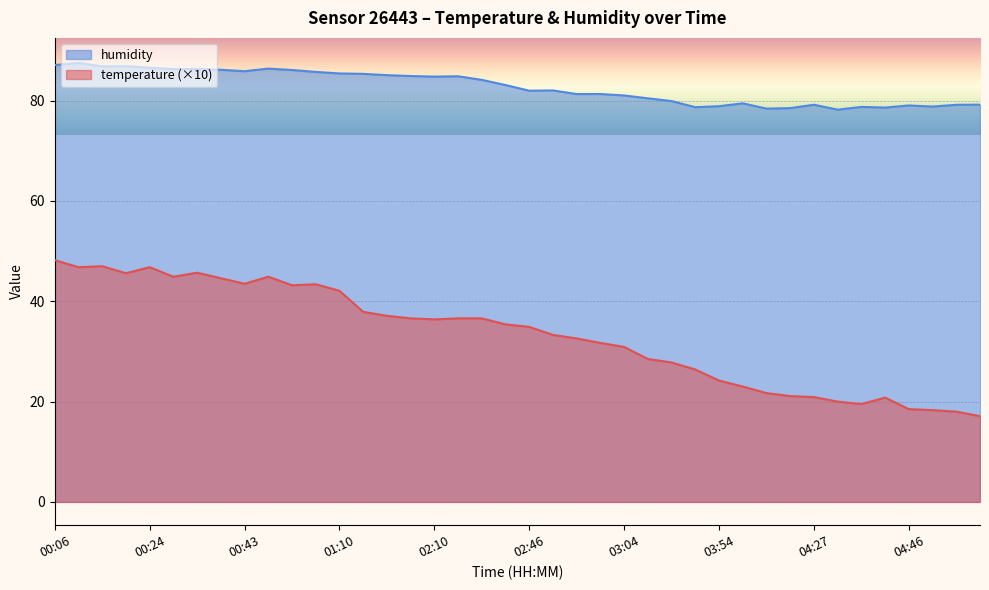

Reading left to right, what are all the values shown in this chart?

temperature: 00:06=48.2	00:08=46.8	00:11=47.0	00:18=45.6	00:24=46.8	00:31=44.9	00:38=45.7	00:41=44.6	00:43=43.5	00:46=44.9	00:49=43.2	00:55=43.4	01:10=42.1	01:47=37.9	01:53=37.1	02:07=36.6	02:10=36.4	02:16=36.6	02:27=36.6	02:37=35.4	02:46=34.9	02:49=33.3	02:55=32.6	02:58=31.7	03:04=30.9	03:28=28.5	03:31=27.8	03:48=26.4	03:54=24.2	04:08=23.0	04:21=21.7	04:24=21.1	04:27=20.9	04:33=20.0	04:36=19.5	04:39=20.8	04:46=18.5	04:49=18.3	04:55=18.0	05:01=17.1
humidity: 00:06=87.1	00:08=87.5	00:11=86.8	00:18=86.9	00:24=86.6	00:31=86.3	00:38=86.3	00:41=86.2	00:43=85.9	00:46=86.4	00:49=86.1	00:55=85.7	01:10=85.4	01:47=85.3	01:53=85.1	02:07=84.9	02:10=84.8	02:16=84.9	02:27=84.2	02:37=83.1	02:46=82.0	02:49=82.0	02:55=81.3	02:58=81.3	03:04=81.0	03:28=80.5	03:31=79.9	03:48=78.7	03:54=78.9	04:08=79.5	04:21=78.4	04:24=78.5	04:27=79.2	04:33=78.2	04:36=78.8	04:39=78.6	04:46=79.0	04:49=78.8	04:55=79.2	05:01=79.2